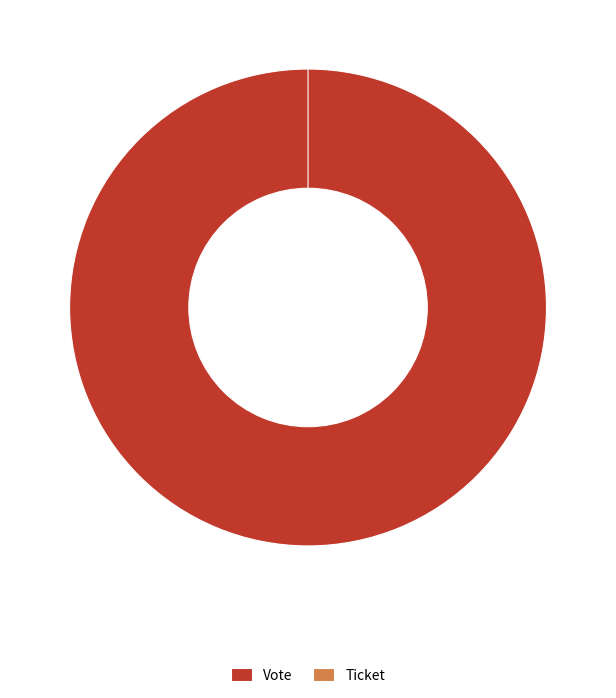

To the nearest percent, what percentage of the pie is Vote?

100%